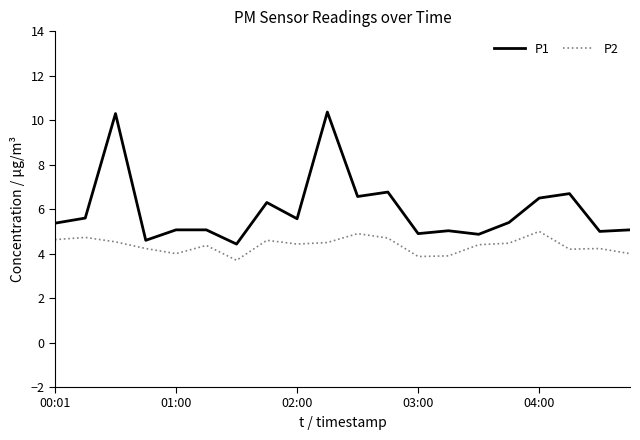

True or false: P1 and P2 cross at least once.

False